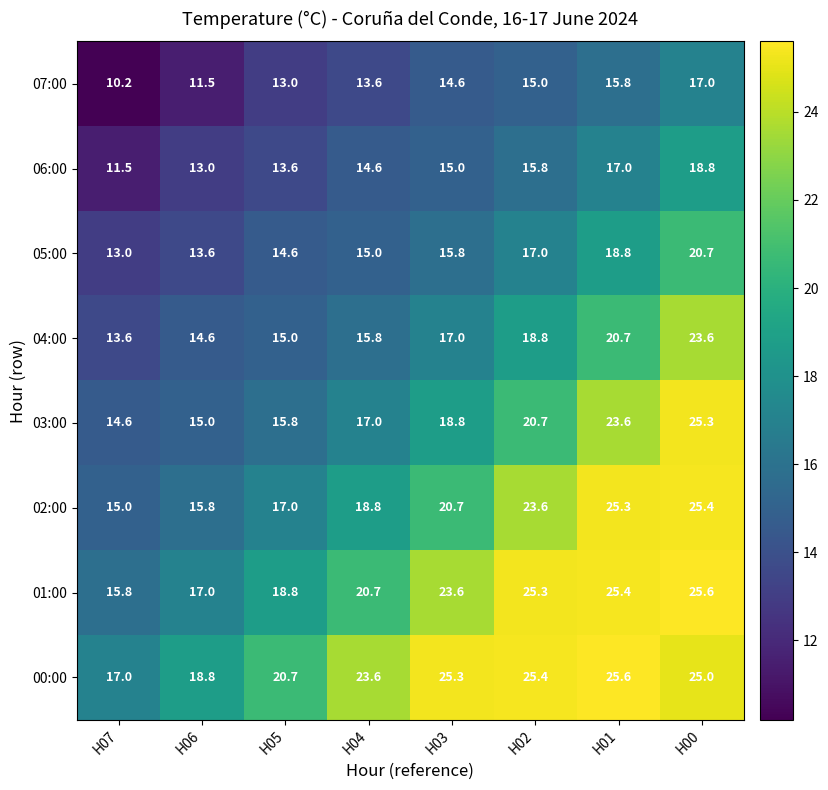

Which label corresponds to the smallest value in the chart?

H07